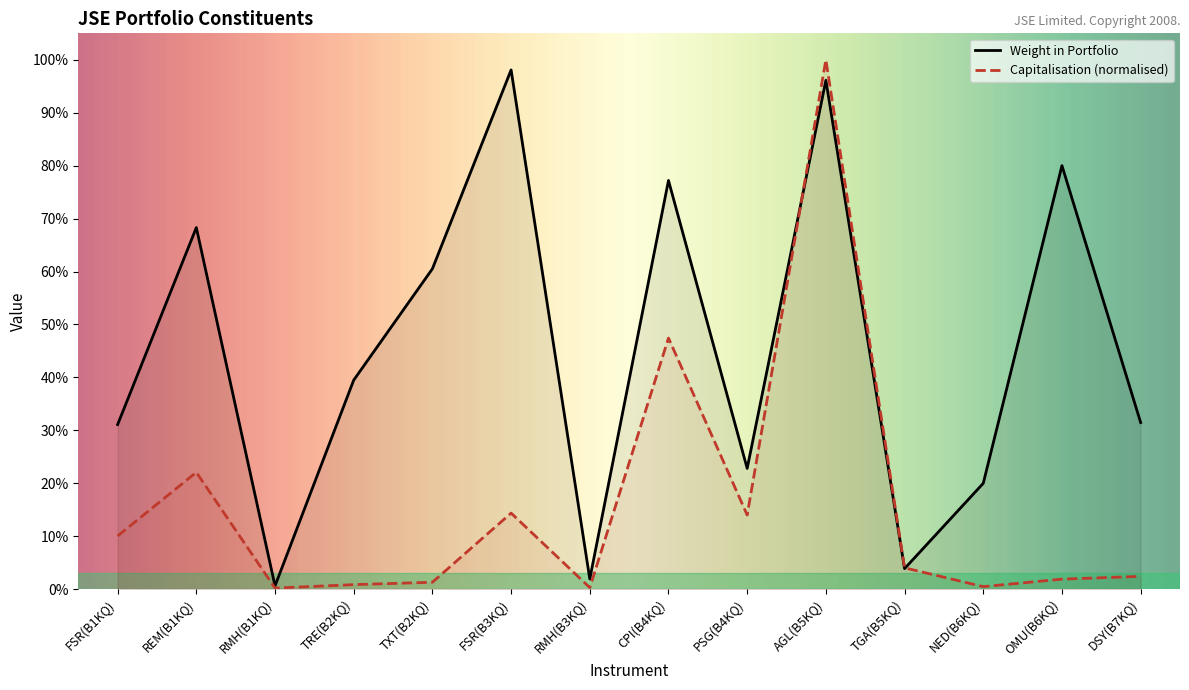

At which category does the chart reach its minimum across all series?

RMH(B1KQ)